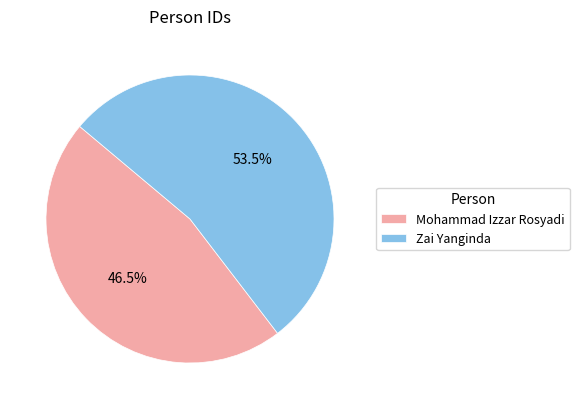

Is there any slice that represents more than half of the pie?

Yes